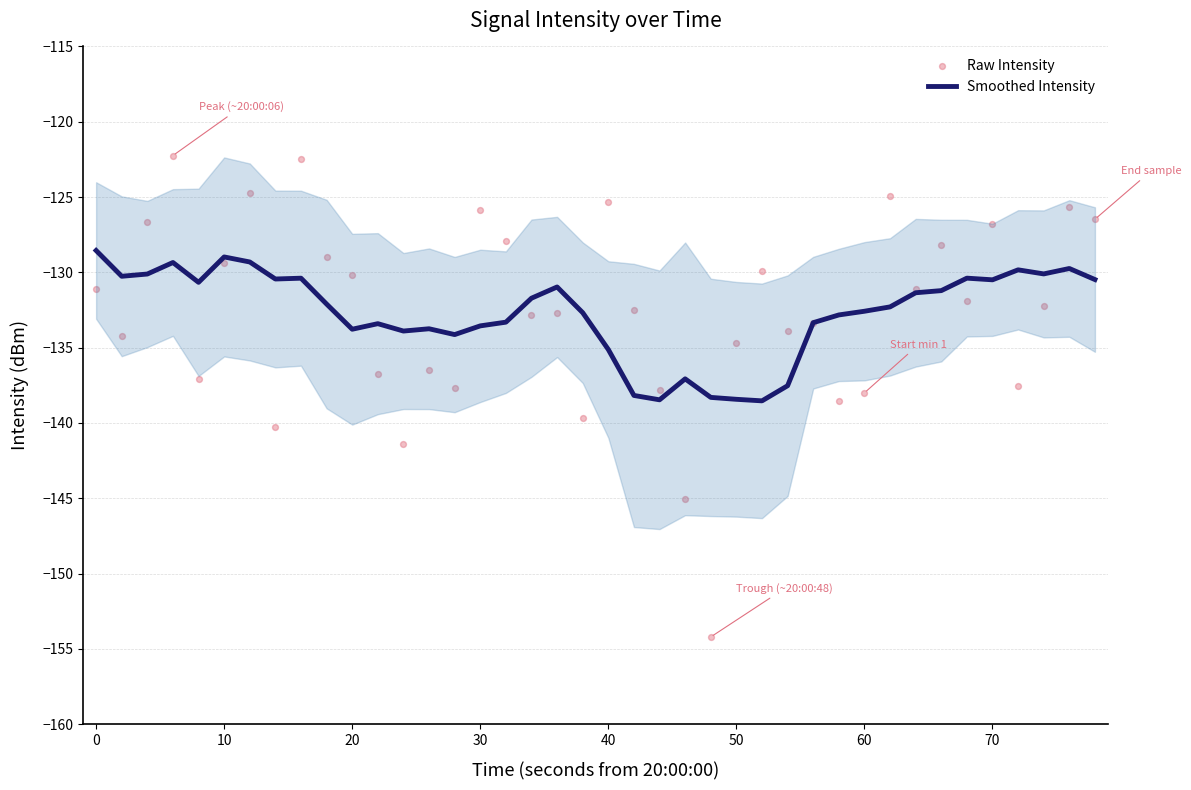

At how many categories does at least one series exceed -136?

37